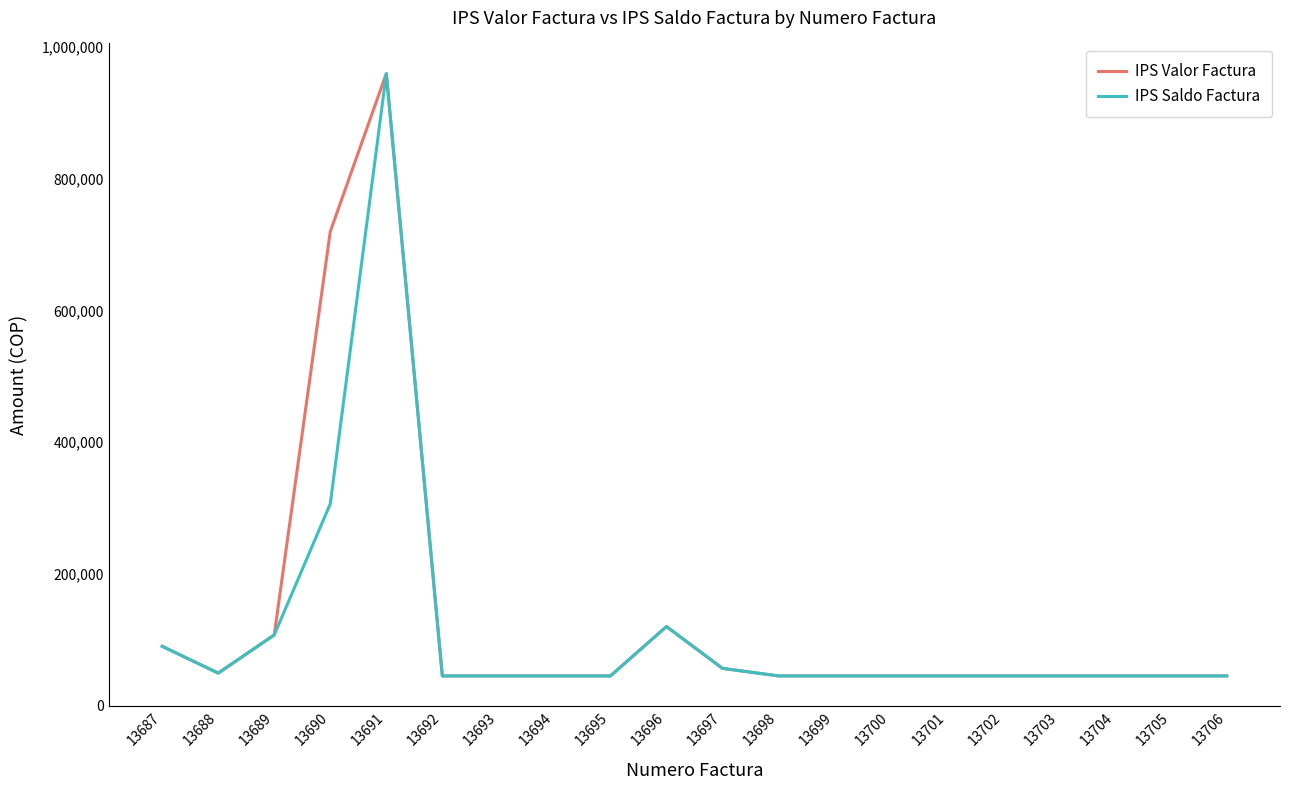

Which series has the largest total across all categories?

IPS Valor Factura